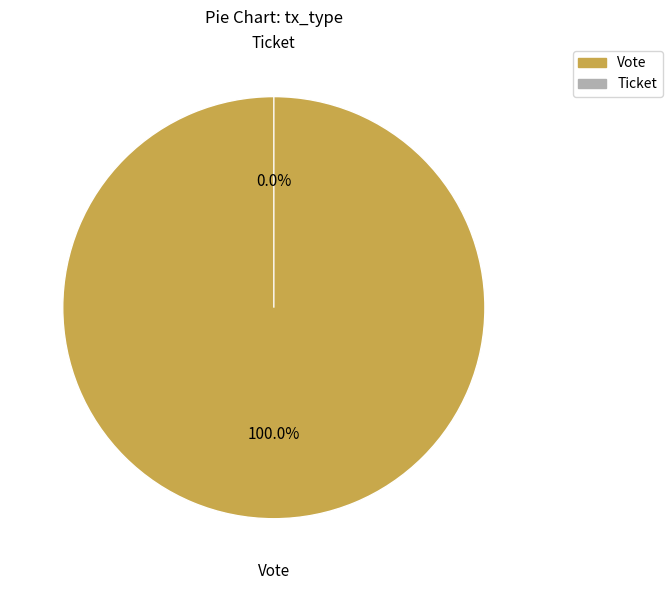

Between Ticket and Vote, which is larger?

Vote